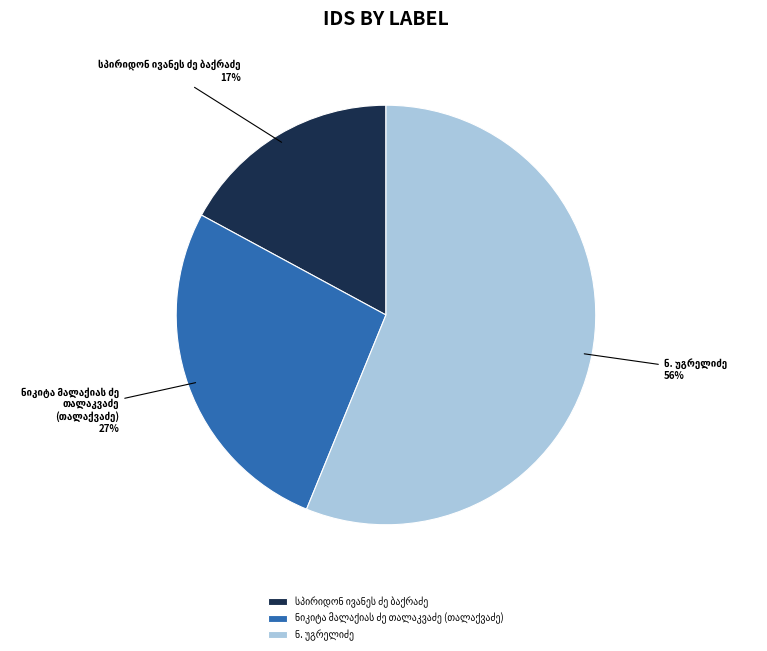

How many segments does this pie chart have?

3